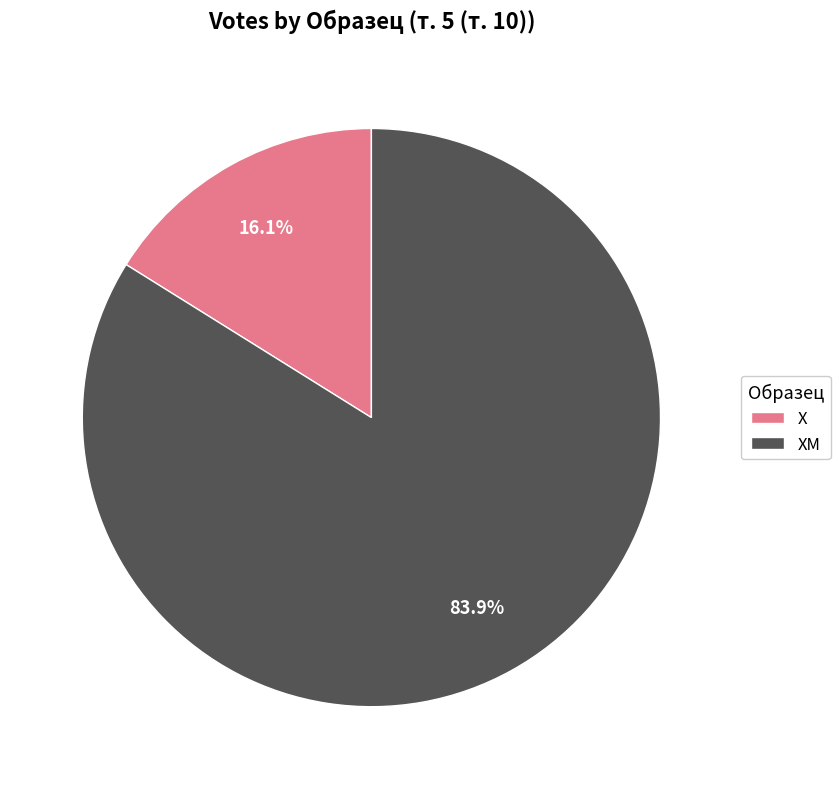

Is ХМ the majority of the pie?

Yes